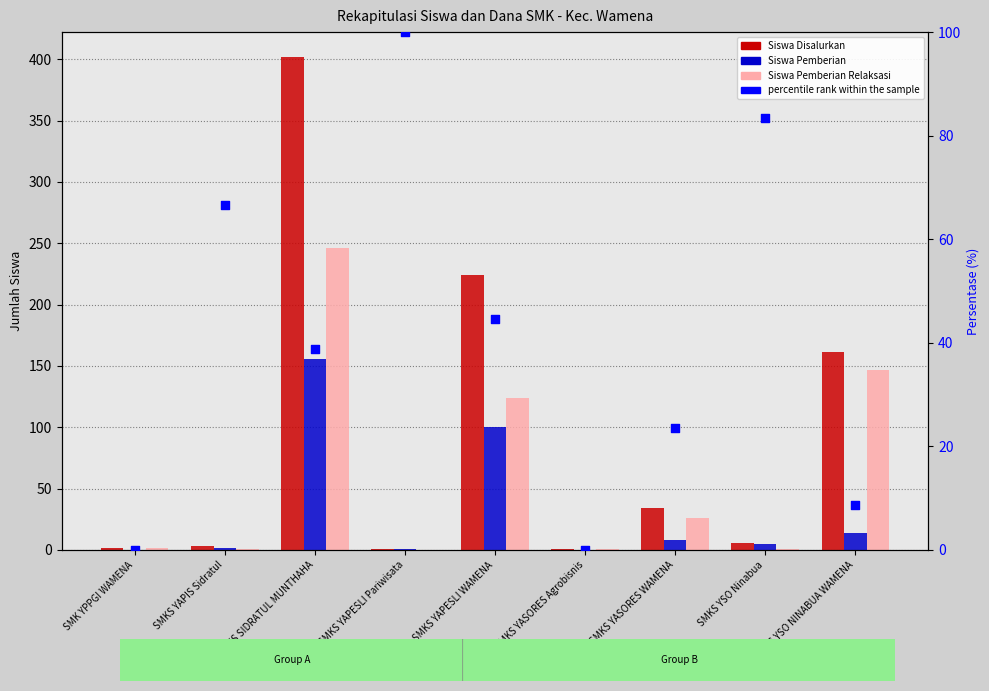

Is the value of Siswa Disalurkan at SMKS YSO Ninabua greater than the value of Siswa Pemberian at SMK YPPGI WAMENA?

Yes